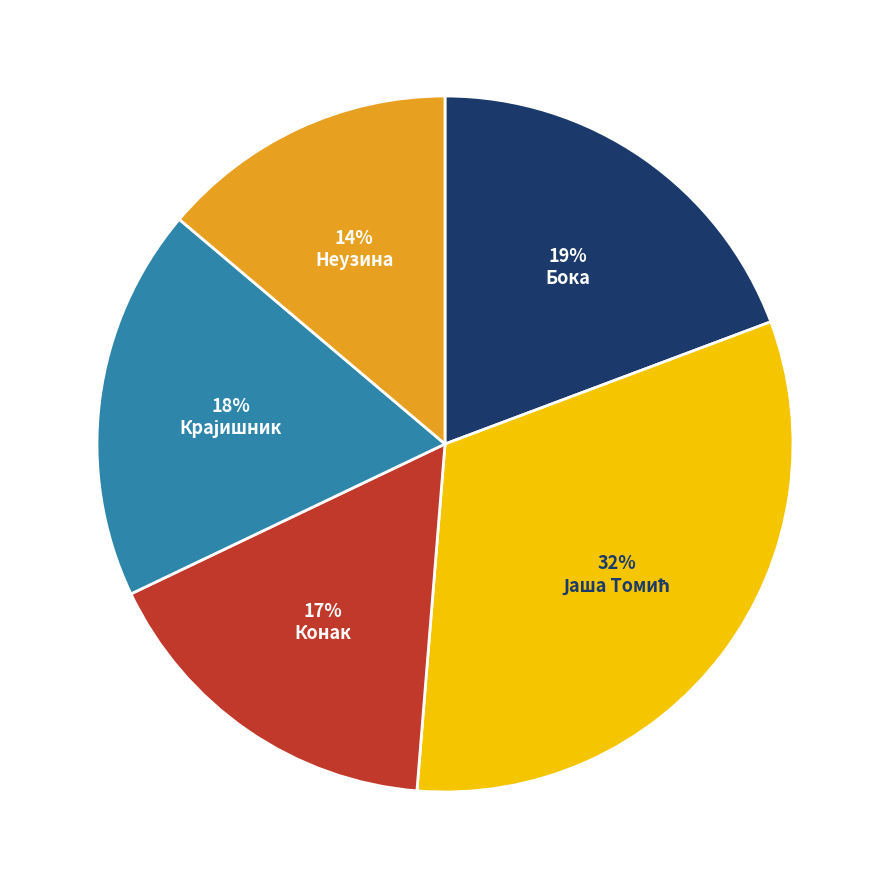

True or false: Бока accounts for 19% of the total.

True